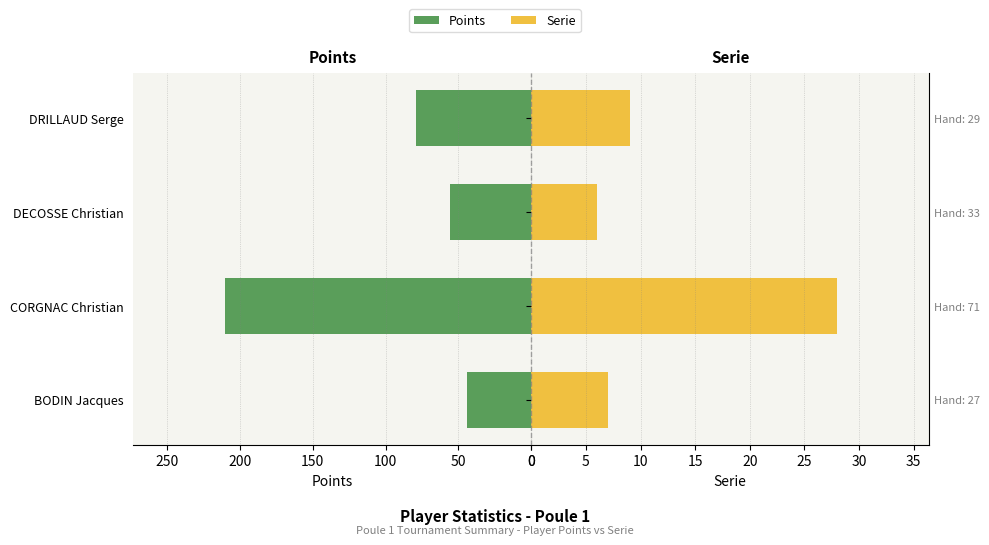

Between BODIN Jacques and CORGNAC Christian, which is larger?

CORGNAC Christian